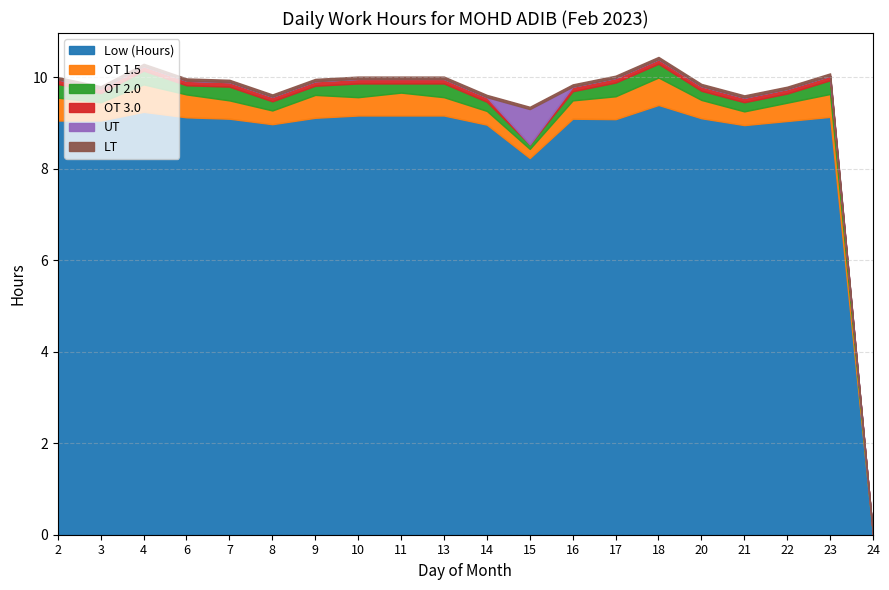

How many lines are shown in the chart?

6